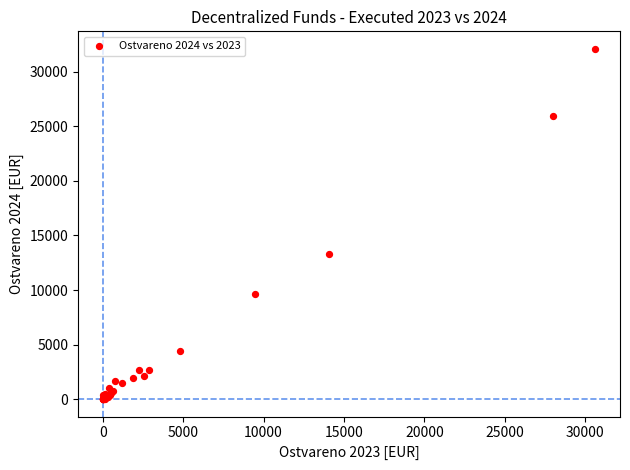

What Y value in the scatter plot is closest to 16055?

13280.6